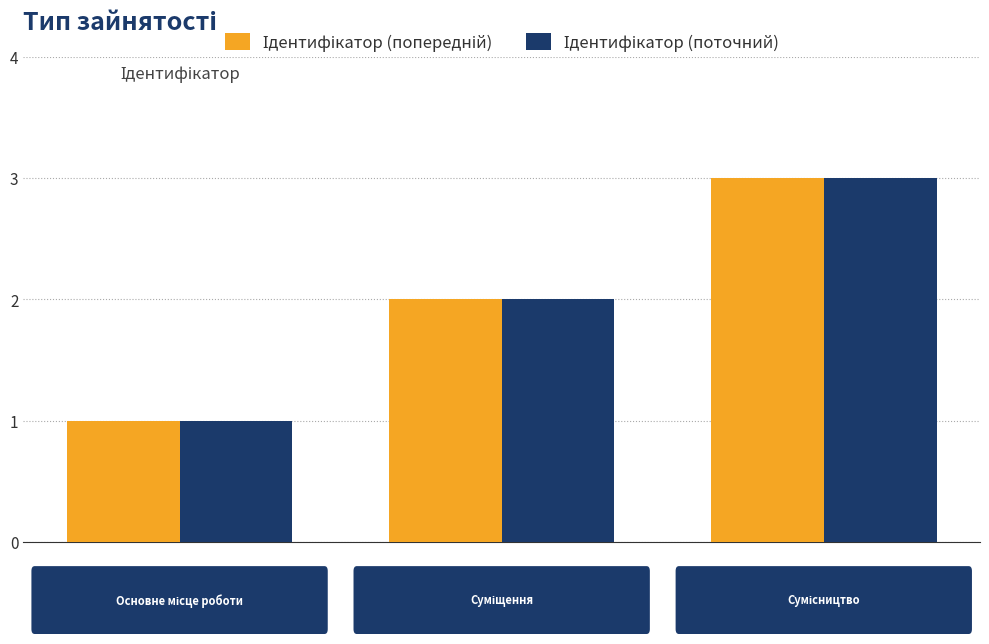

What is the maximum value shown in the chart?

3